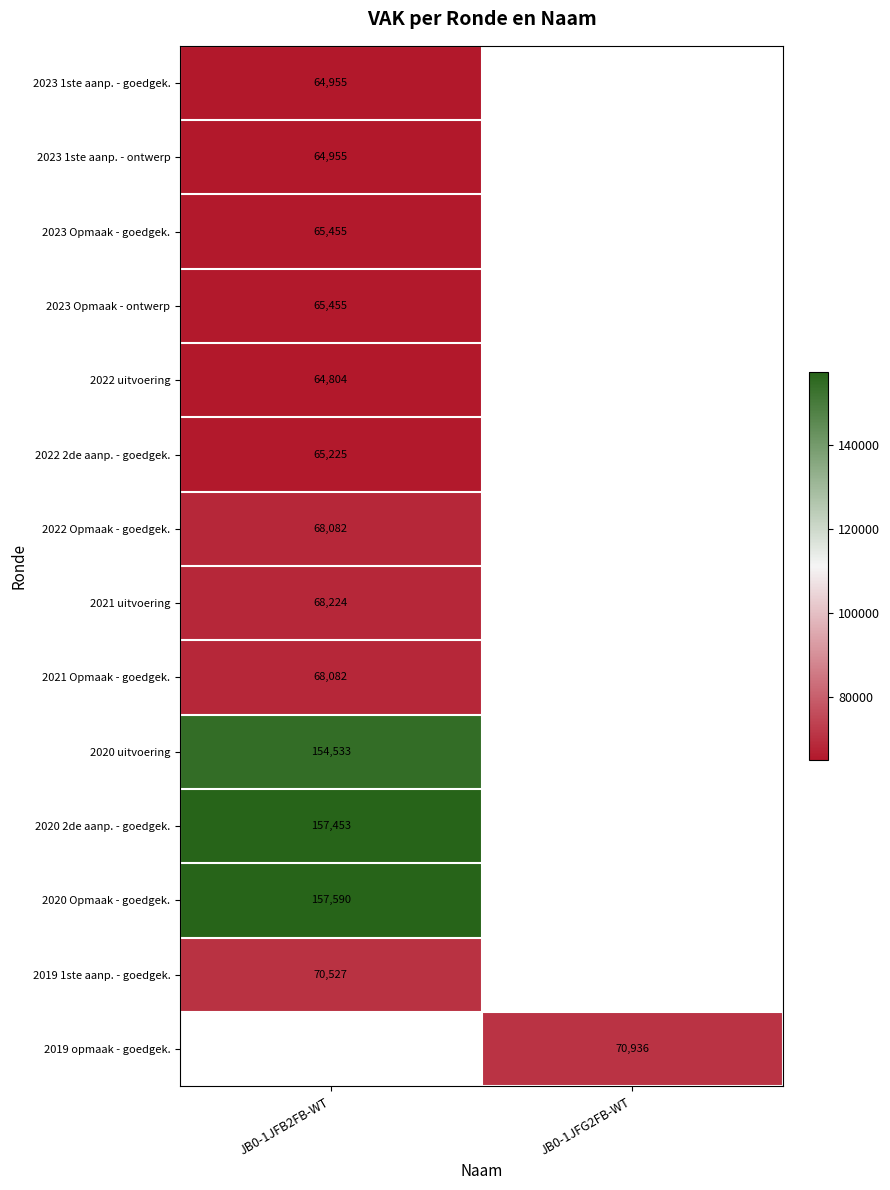

Is it true that 2023 Opmaak - goedgek. equals 65455 at JB0-1JFB2FB-WT?

True